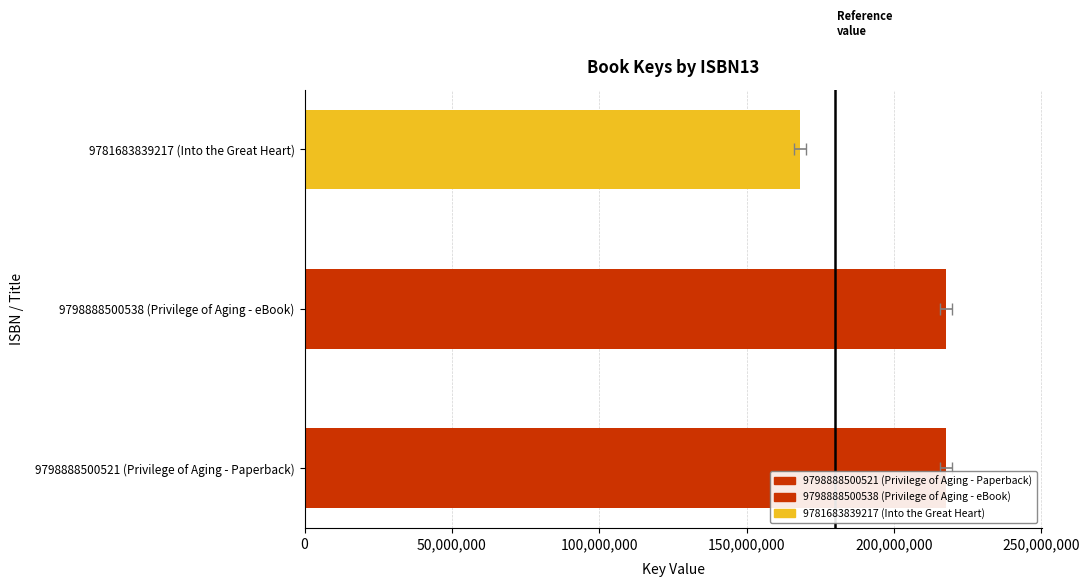

Are the bars grouped side by side (vs. stacked)?

No